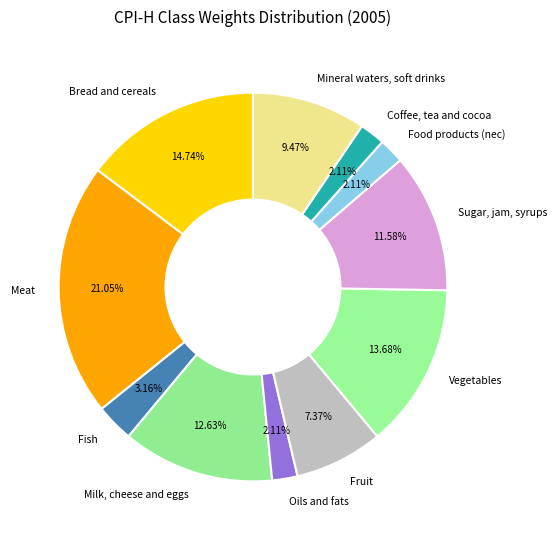

To the nearest percent, what is the difference between the largest and smallest slice percentages?

19%